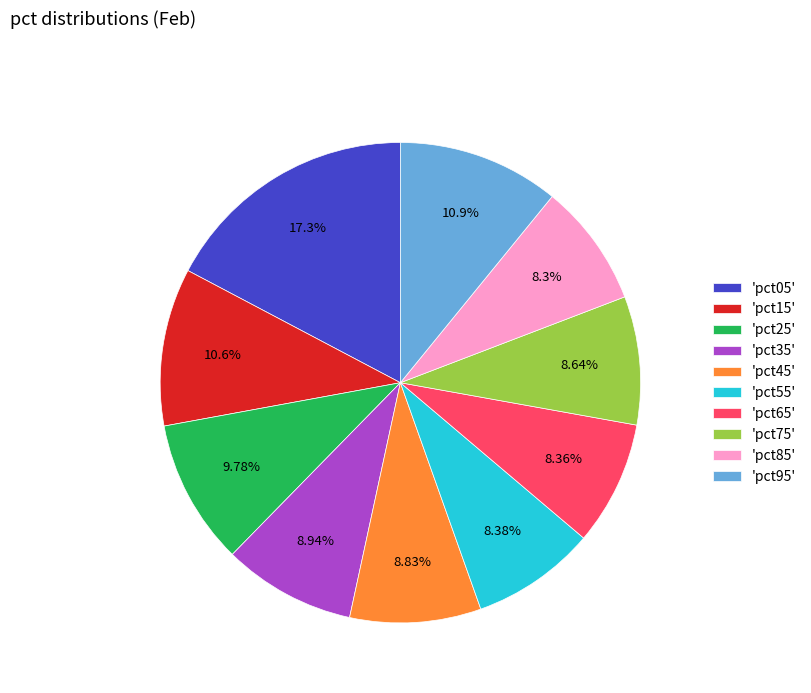

Is there a majority slice in this chart?

No